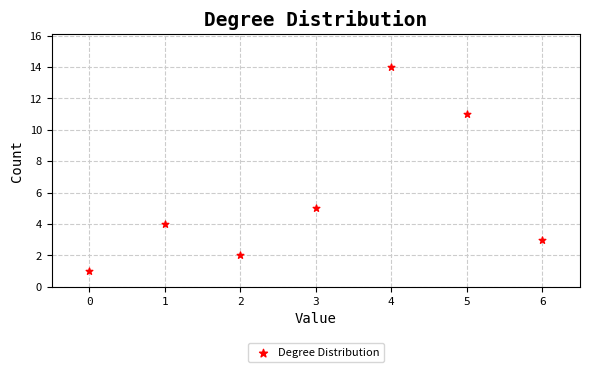

What Y value in the scatter plot is closest to 7?

5